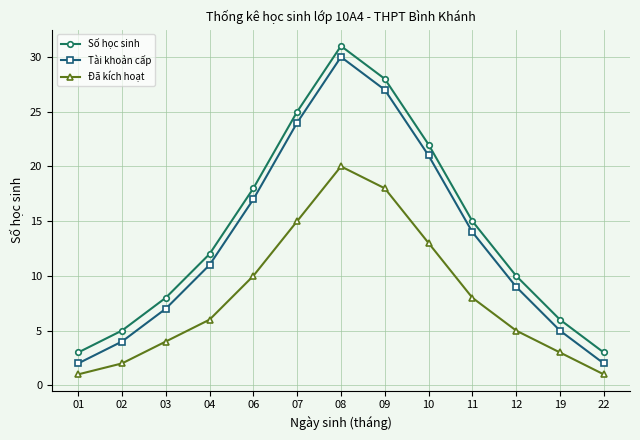

True or false: Số học sinh and Đã kích hoạt cross at least once.

False